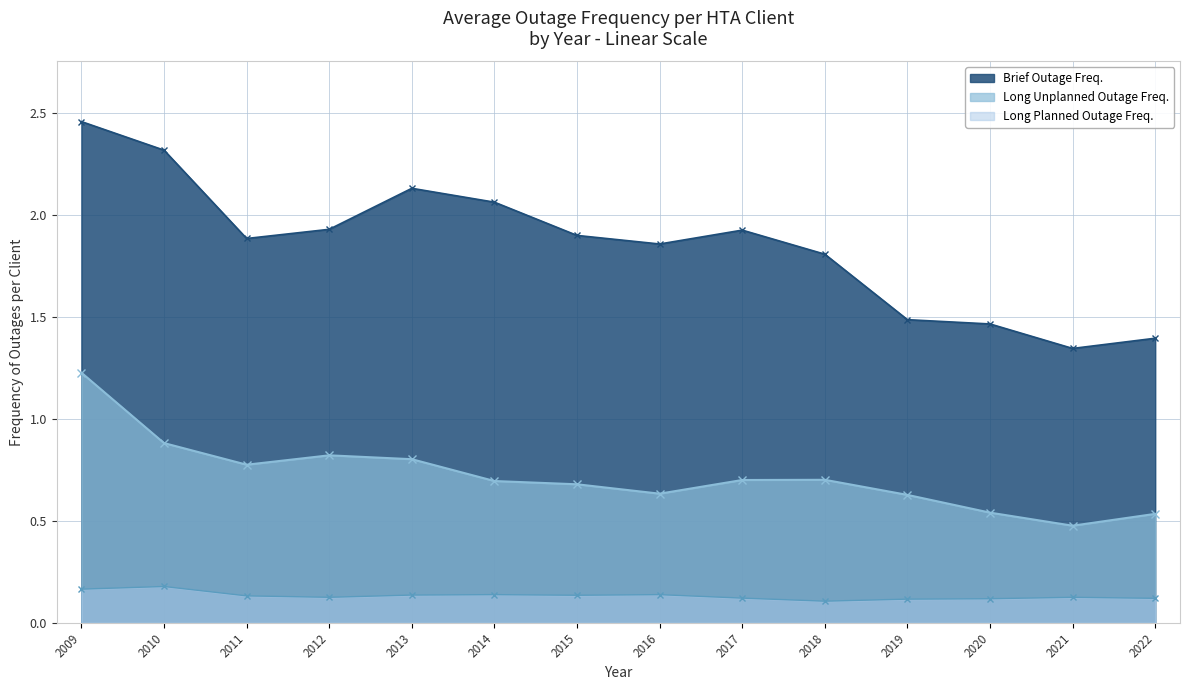

Reading left to right, extract all data points from this chart.

Long Unplanned Outage Freq.: 1.2	0.9	0.8	0.8	0.8	0.7	0.7	0.6	0.7	0.7	0.6	0.5	0.5	0.5
Brief Outage Freq.: 2.5	2.3	1.9	1.9	2.1	2.1	1.9	1.9	1.9	1.8	1.5	1.5	1.3	1.4
Long Planned Outage Freq.: 0.2	0.2	0.1	0.1	0.1	0.1	0.1	0.1	0.1	0.1	0.1	0.1	0.1	0.1